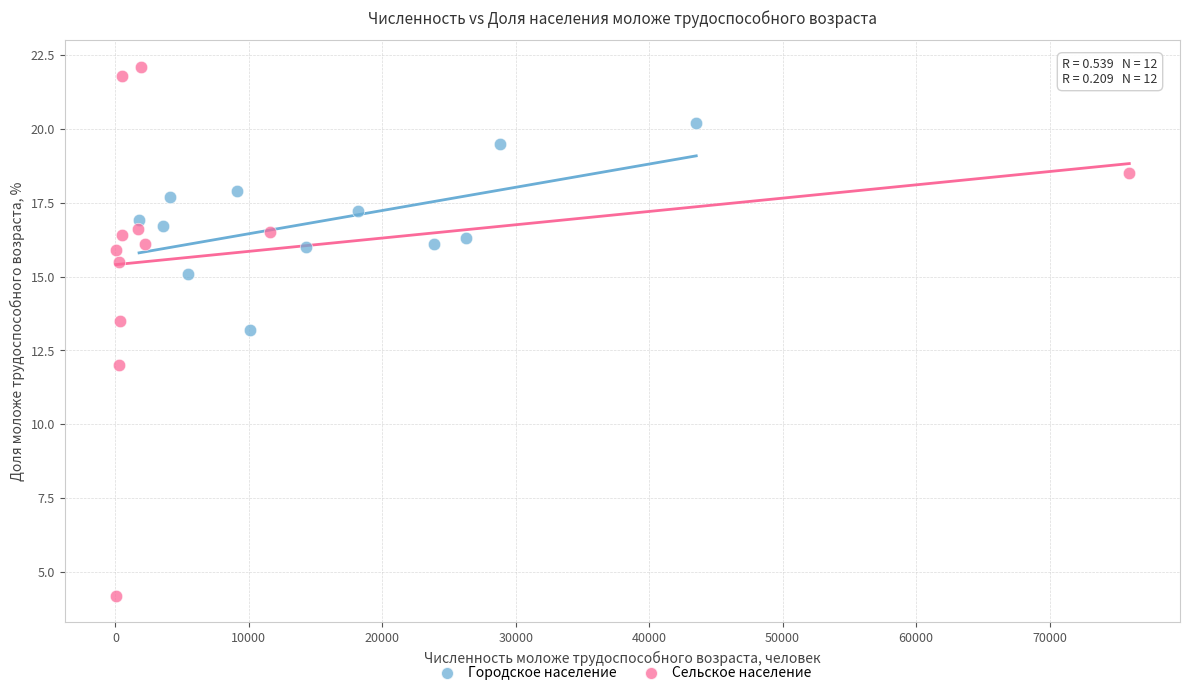

Which series has the largest Y range (max minus min)?

Сельское население